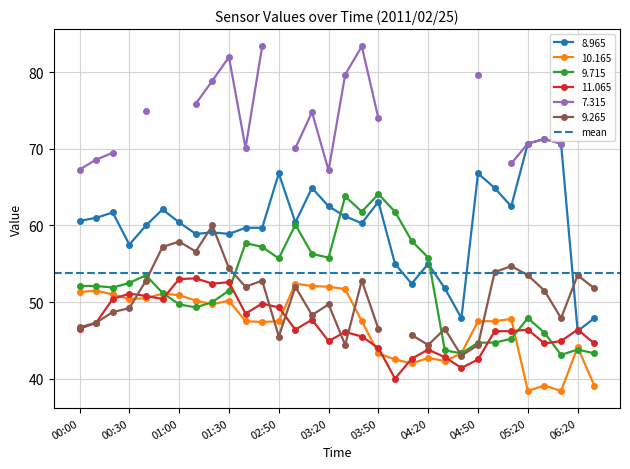

True or false: 11.065 has a value of 77.4 at 03:30.

False